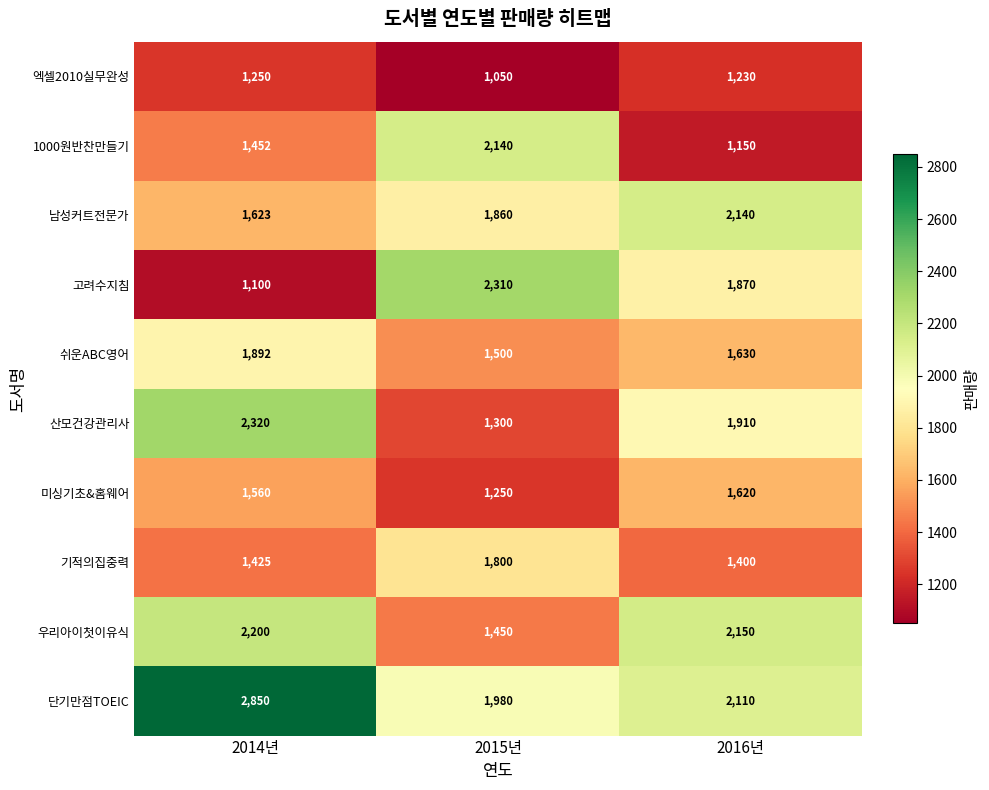

What is the difference between the 기적의집중력 values at 2016년 and 2014년?

25